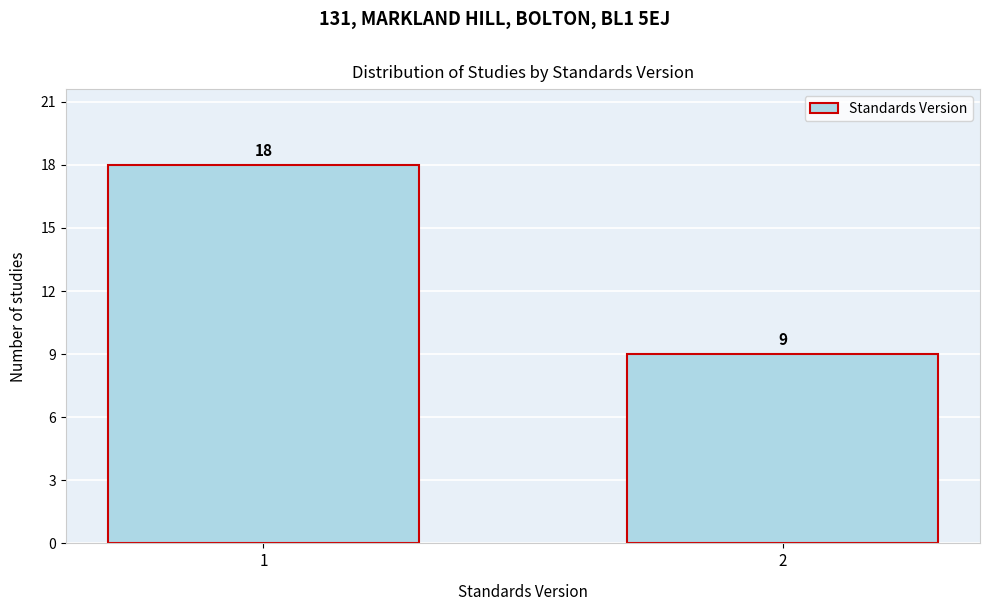

Reading left to right, list all the values displayed in this chart.

18	9